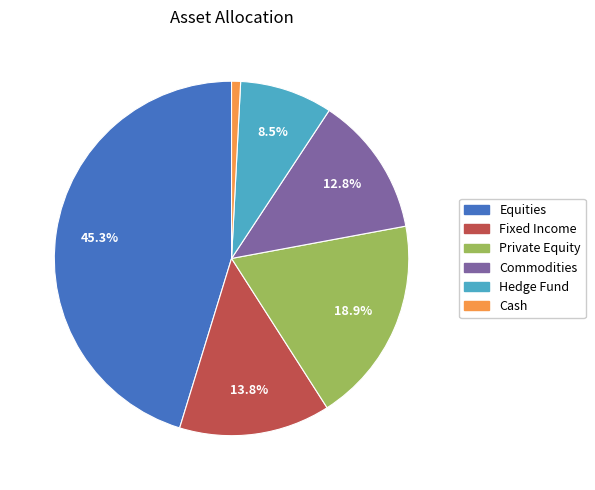

Which has a higher value, Commodities or Cash?

Commodities